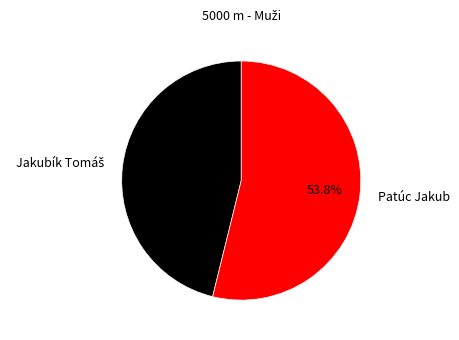

Is there any slice that represents more than half of the pie?

Yes